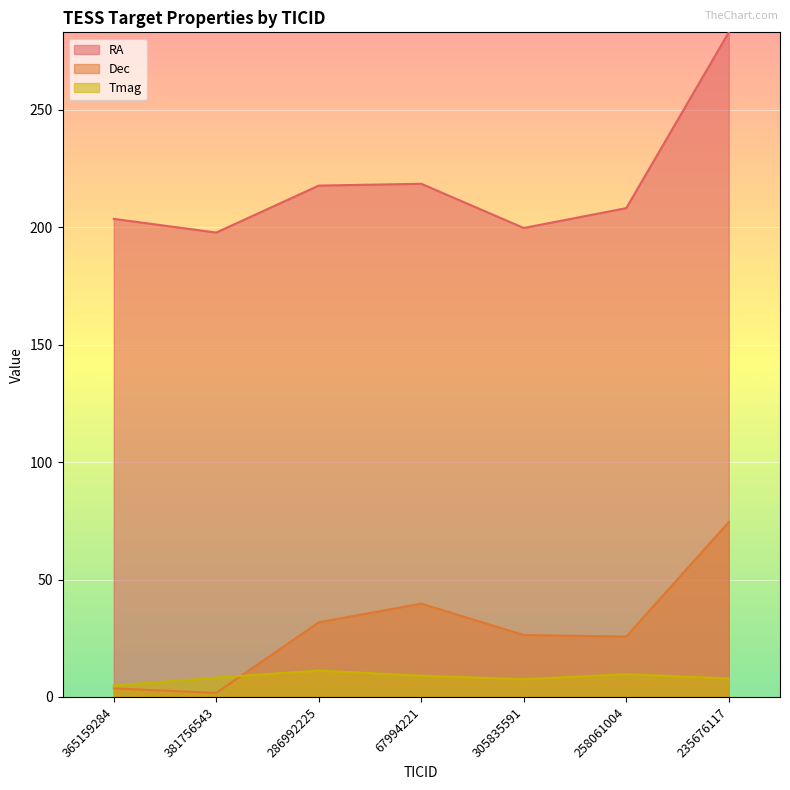

Reading right to left, extract all data points from this chart.

RA: 235676117=282.9	258061004=208.1	305835591=199.7	67994221=218.5	286992225=217.7	381756543=197.7	365159284=203.5
Dec: 235676117=74.5	258061004=25.7	305835591=26.4	67994221=39.8	286992225=31.8	381756543=1.7	365159284=3.7
Tmag: 235676117=7.9	258061004=9.7	305835591=7.5	67994221=9.0	286992225=11.2	381756543=8.2	365159284=4.9